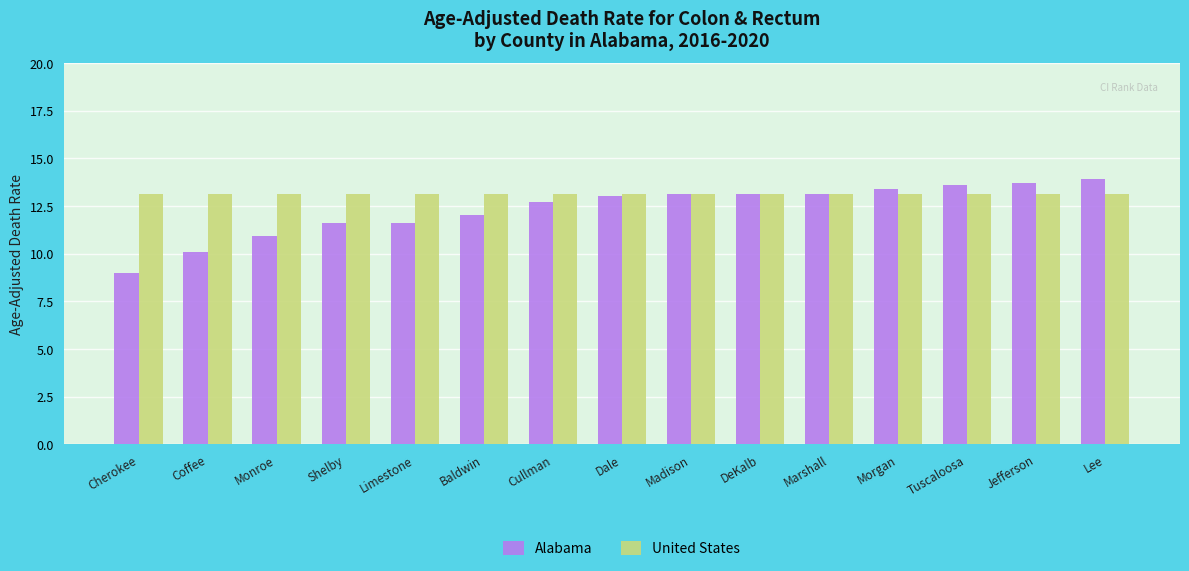

How many categories are shown in the chart?

15